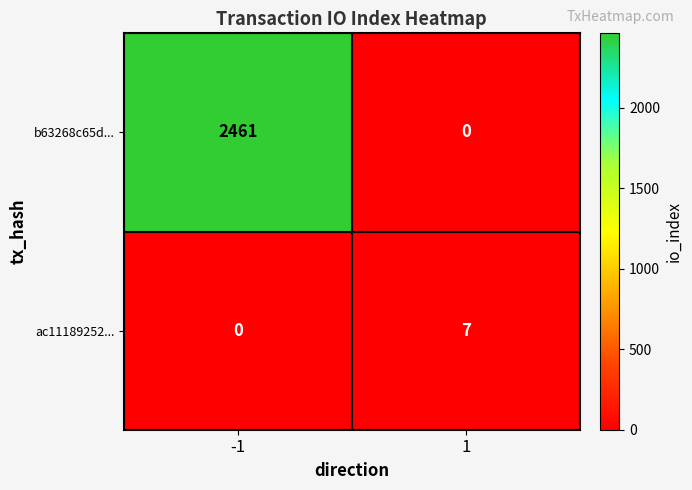

What is the difference between the ac11189252... values at 1 and -1?

7